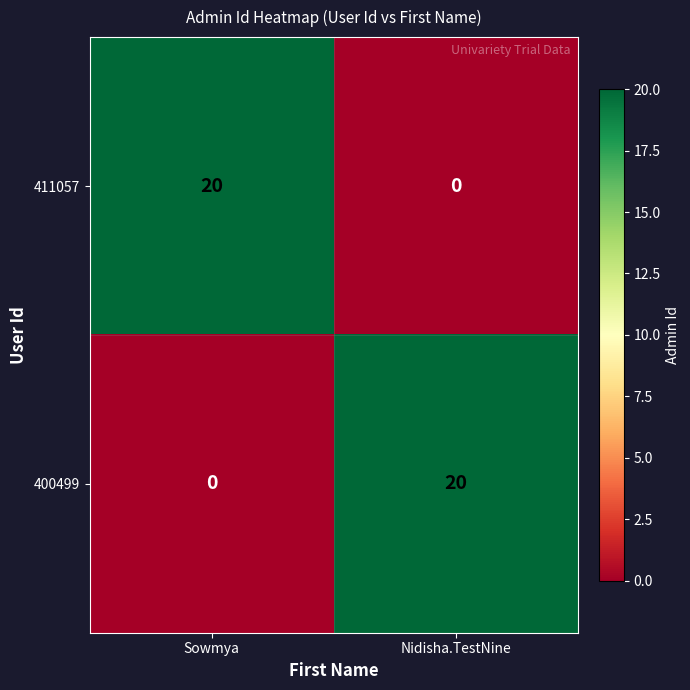

Is it true that 400499 equals -12 at Sowmya?

False